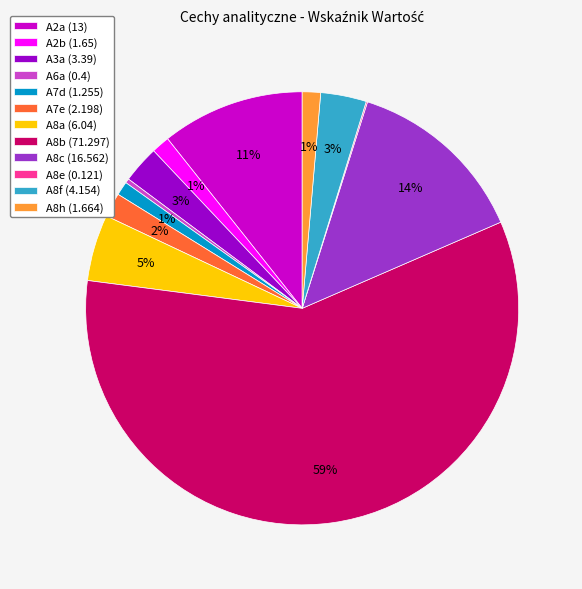

Do A2b (1.65) and A2a (13) together represent more than half of the pie?

No